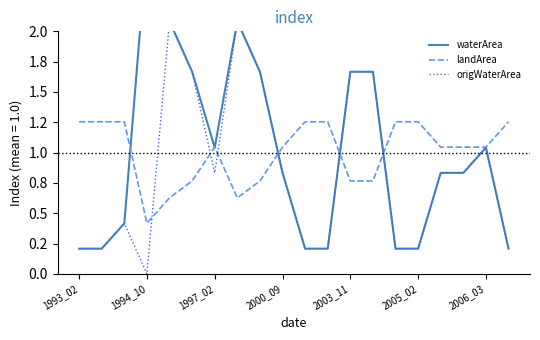

What is the approximate value of landArea at 17?

1.0